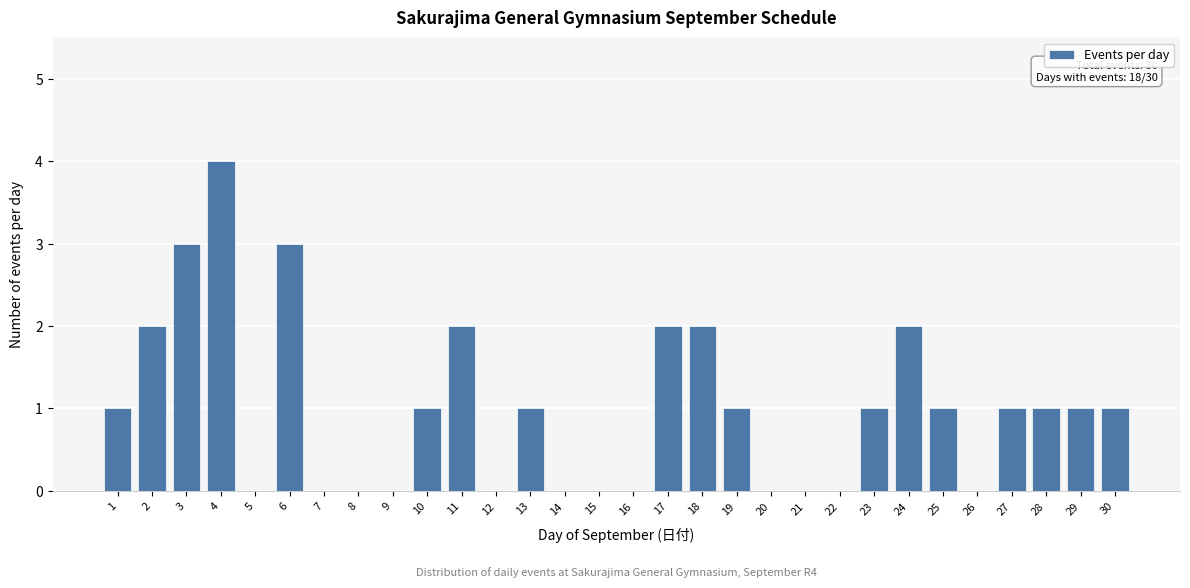

Reading right to left, what are all the values shown in this chart?

30=1	29=1	28=1	27=1	26=0	25=1	24=2	23=1	22=0	21=0	20=0	19=1	18=2	17=2	16=0	15=0	14=0	13=1	12=0	11=2	10=1	9=0	8=0	7=0	6=3	5=0	4=4	3=3	2=2	1=1